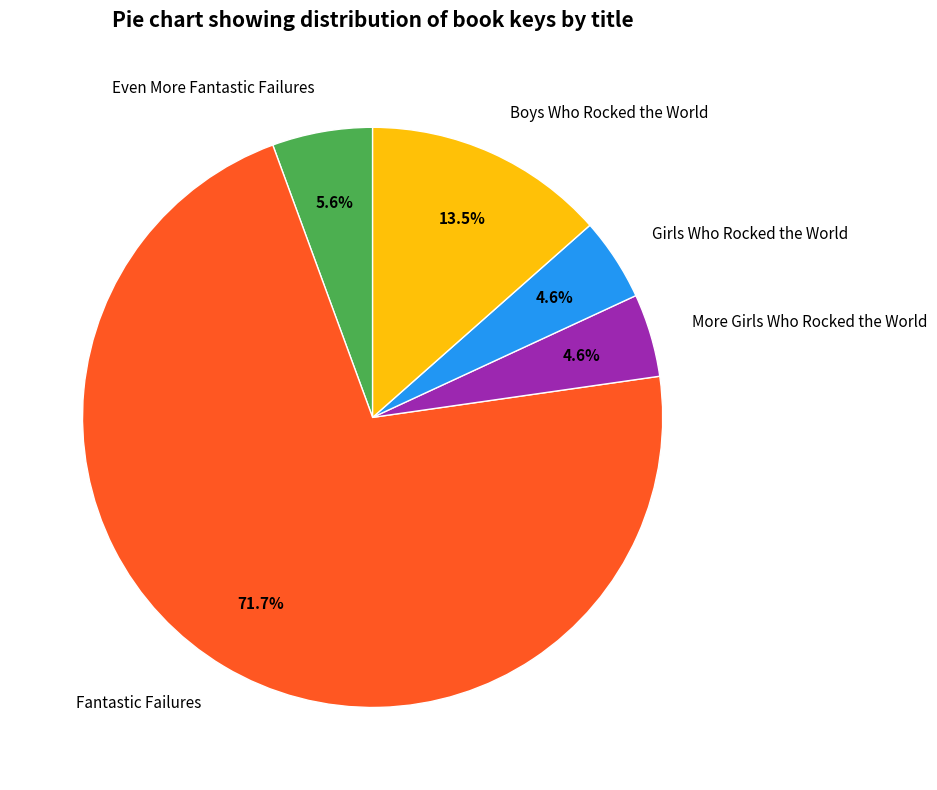

How many slices are in this pie chart?

5